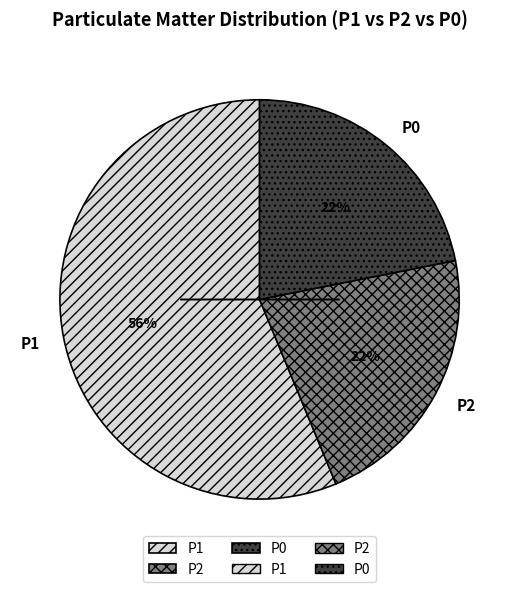

Between P1 and P0, which is larger?

P1